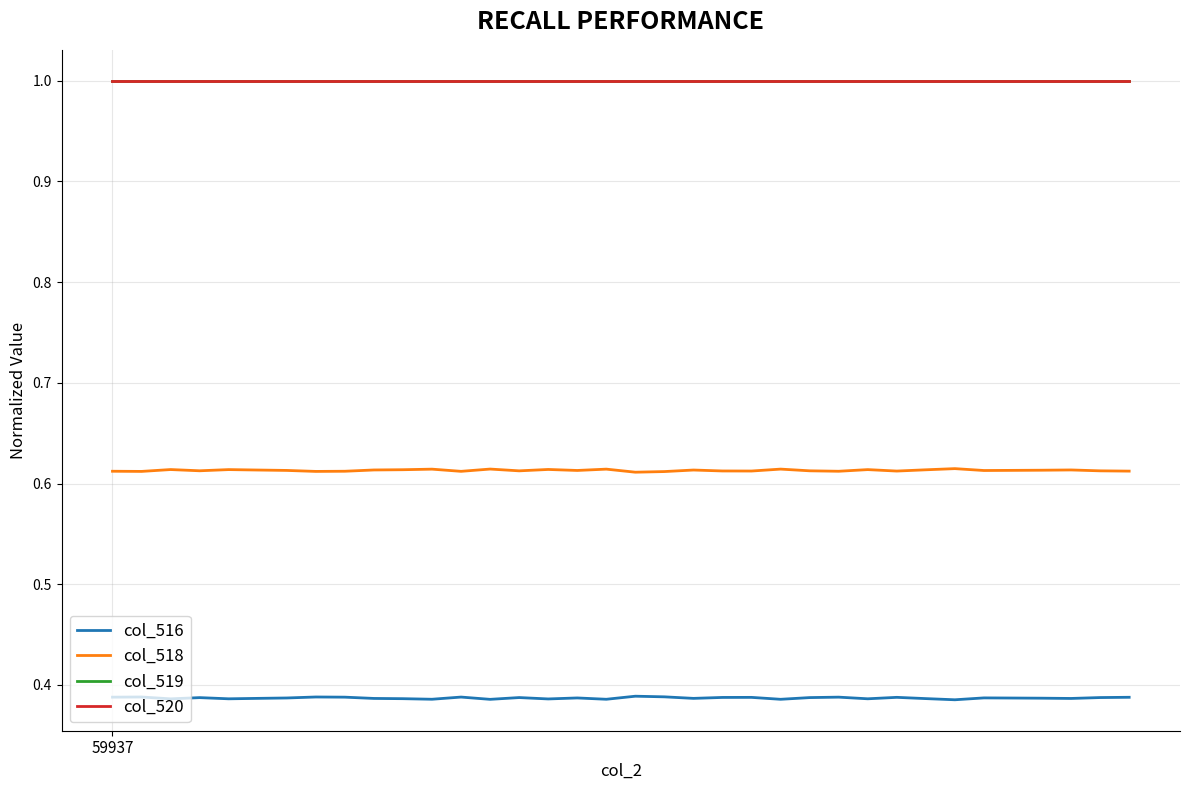

Is this an area chart (filled region under the line)?

No